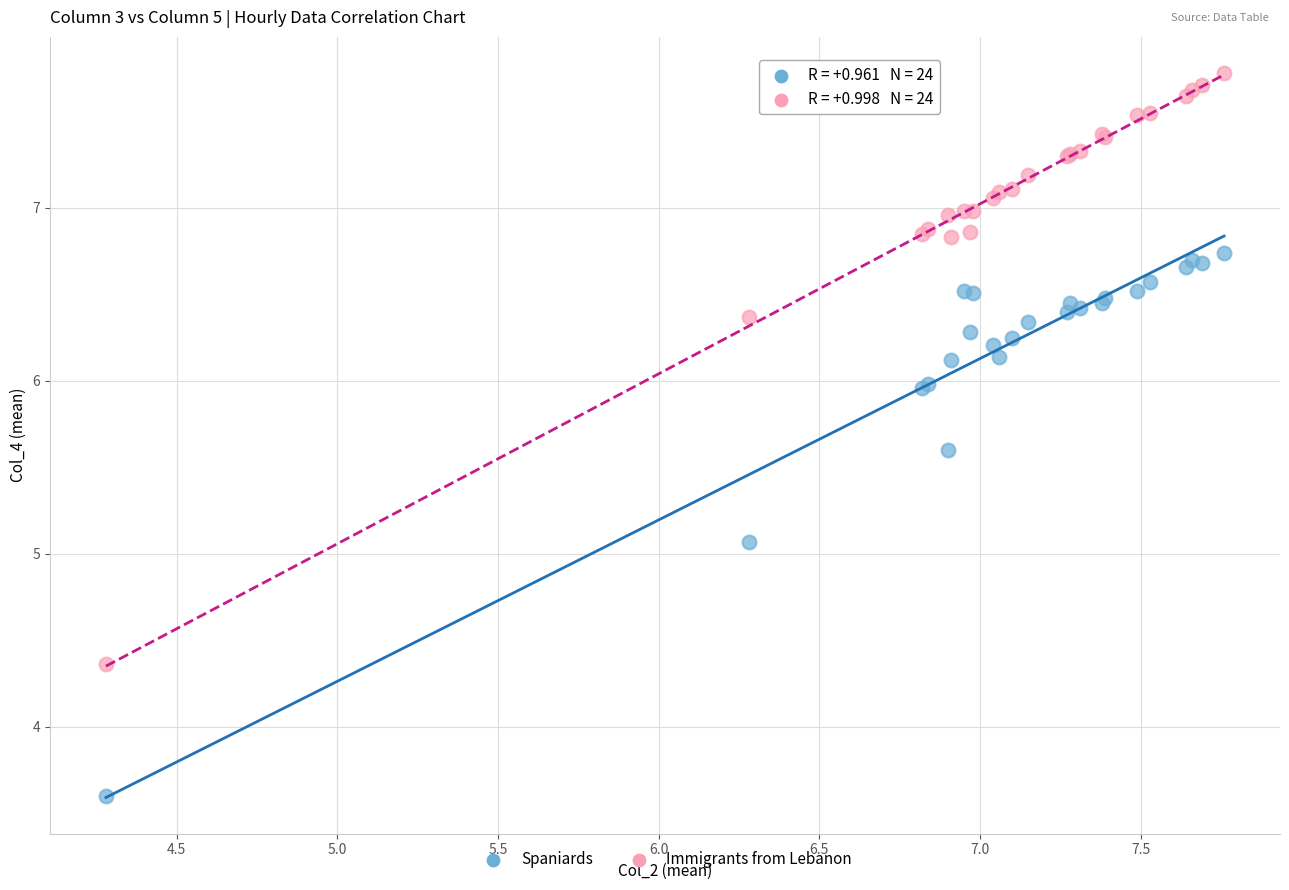

Which series reaches the maximum Y coordinate?

Immigrants from Lebanon